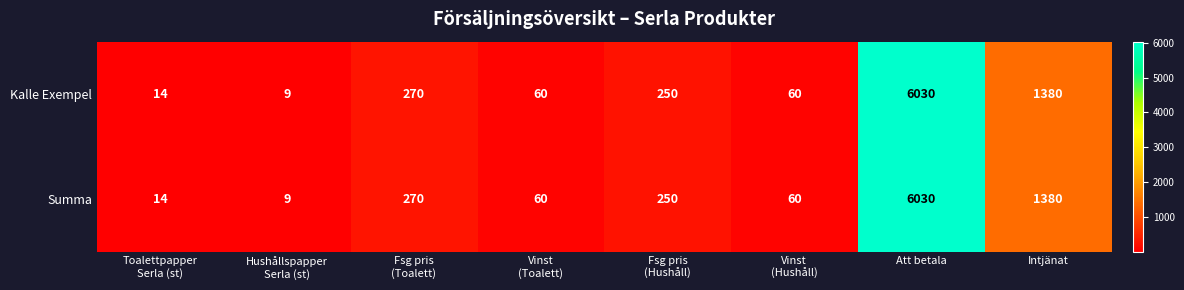

What is the difference between the maximum and minimum values in the Summa series?

6021